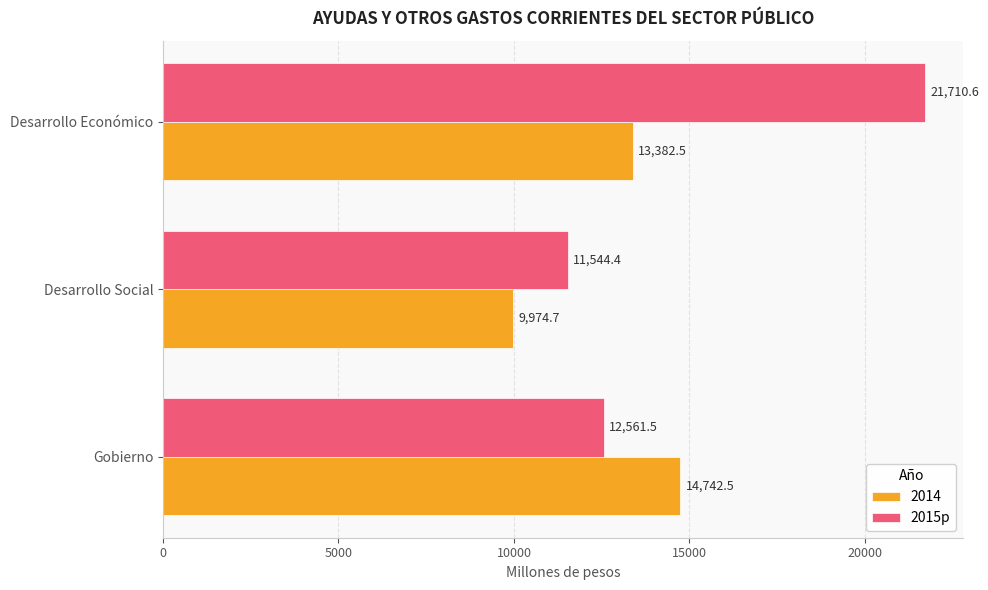

Rank the categories by 2015p value from lowest to highest.

Desarrollo Social, Gobierno, Desarrollo Económico